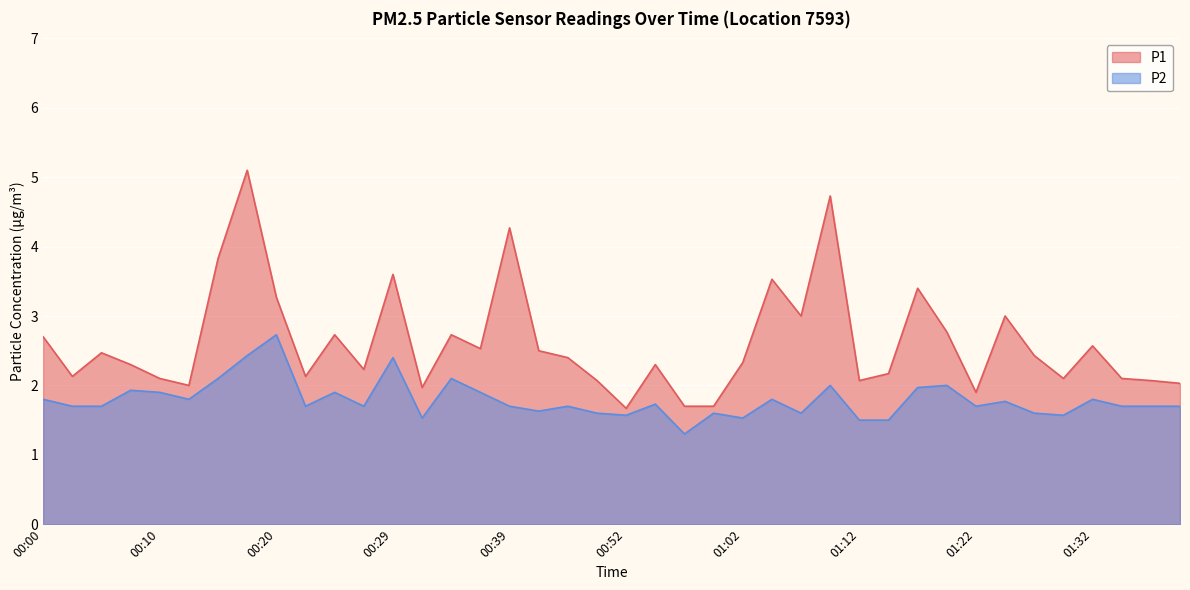

Which has a higher value, 01:35 or 01:22?

01:35